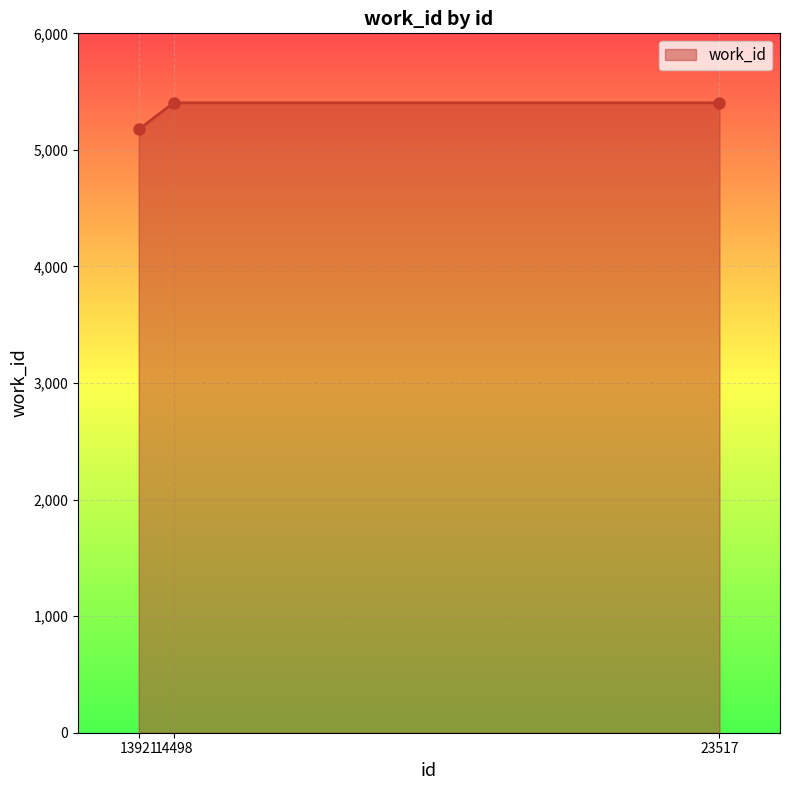

Is it true that the value at 23517 is 5404?

True